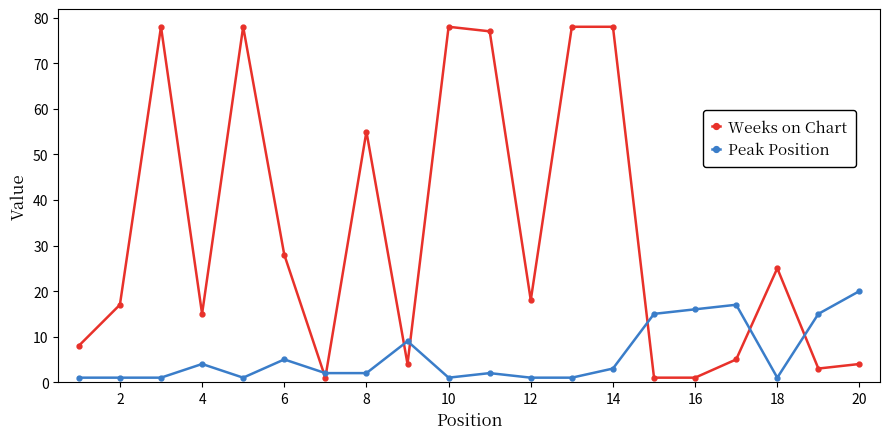

Rank the series by their average value, from lowest to highest.

Peak Position, Weeks on Chart